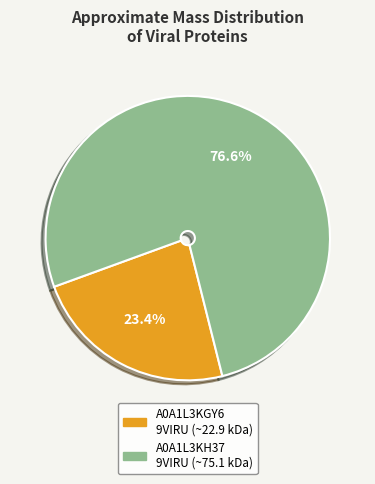

Does any single category account for the majority?

Yes